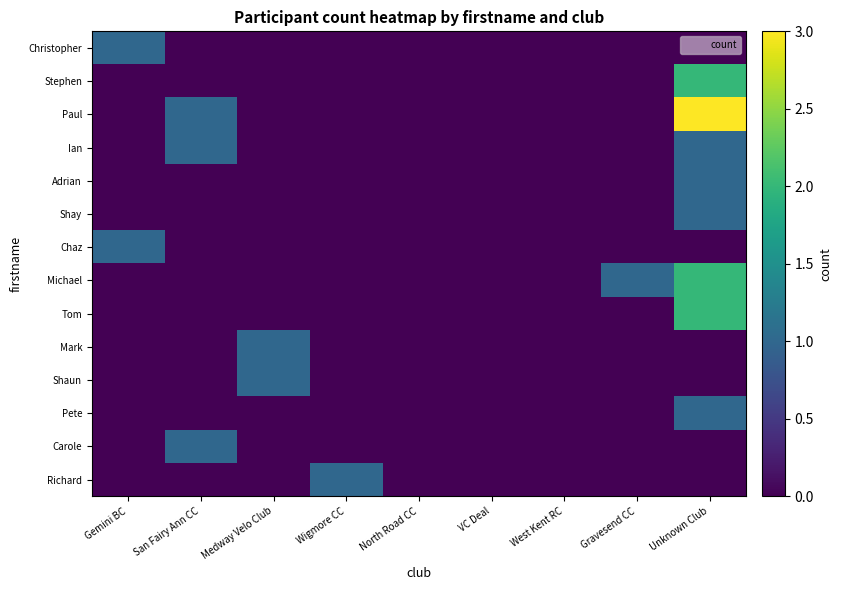

Reading right to left, extract all data points from this chart.

Christopher: Unknown Club=0	Gravesend CC=0	West Kent RC=0	VC Deal=0	North Road CC=0	Wigmore CC=0	Medway Velo Club=0	San Fairy Ann CC=0	Gemini BC=1
Stephen: Unknown Club=2	Gravesend CC=0	West Kent RC=0	VC Deal=0	North Road CC=0	Wigmore CC=0	Medway Velo Club=0	San Fairy Ann CC=0	Gemini BC=0
Paul: Unknown Club=3	Gravesend CC=0	West Kent RC=0	VC Deal=0	North Road CC=0	Wigmore CC=0	Medway Velo Club=0	San Fairy Ann CC=1	Gemini BC=0
Ian: Unknown Club=1	Gravesend CC=0	West Kent RC=0	VC Deal=0	North Road CC=0	Wigmore CC=0	Medway Velo Club=0	San Fairy Ann CC=1	Gemini BC=0
Adrian: Unknown Club=1	Gravesend CC=0	West Kent RC=0	VC Deal=0	North Road CC=0	Wigmore CC=0	Medway Velo Club=0	San Fairy Ann CC=0	Gemini BC=0
Shay: Unknown Club=1	Gravesend CC=0	West Kent RC=0	VC Deal=0	North Road CC=0	Wigmore CC=0	Medway Velo Club=0	San Fairy Ann CC=0	Gemini BC=0
Chaz: Unknown Club=0	Gravesend CC=0	West Kent RC=0	VC Deal=0	North Road CC=0	Wigmore CC=0	Medway Velo Club=0	San Fairy Ann CC=0	Gemini BC=1
Michael: Unknown Club=2	Gravesend CC=1	West Kent RC=0	VC Deal=0	North Road CC=0	Wigmore CC=0	Medway Velo Club=0	San Fairy Ann CC=0	Gemini BC=0
Tom: Unknown Club=2	Gravesend CC=0	West Kent RC=0	VC Deal=0	North Road CC=0	Wigmore CC=0	Medway Velo Club=0	San Fairy Ann CC=0	Gemini BC=0
Mark: Unknown Club=0	Gravesend CC=0	West Kent RC=0	VC Deal=0	North Road CC=0	Wigmore CC=0	Medway Velo Club=1	San Fairy Ann CC=0	Gemini BC=0
Shaun: Unknown Club=0	Gravesend CC=0	West Kent RC=0	VC Deal=0	North Road CC=0	Wigmore CC=0	Medway Velo Club=1	San Fairy Ann CC=0	Gemini BC=0
Pete: Unknown Club=1	Gravesend CC=0	West Kent RC=0	VC Deal=0	North Road CC=0	Wigmore CC=0	Medway Velo Club=0	San Fairy Ann CC=0	Gemini BC=0
Carole: Unknown Club=0	Gravesend CC=0	West Kent RC=0	VC Deal=0	North Road CC=0	Wigmore CC=0	Medway Velo Club=0	San Fairy Ann CC=1	Gemini BC=0
Richard: Unknown Club=0	Gravesend CC=0	West Kent RC=0	VC Deal=0	North Road CC=0	Wigmore CC=1	Medway Velo Club=0	San Fairy Ann CC=0	Gemini BC=0